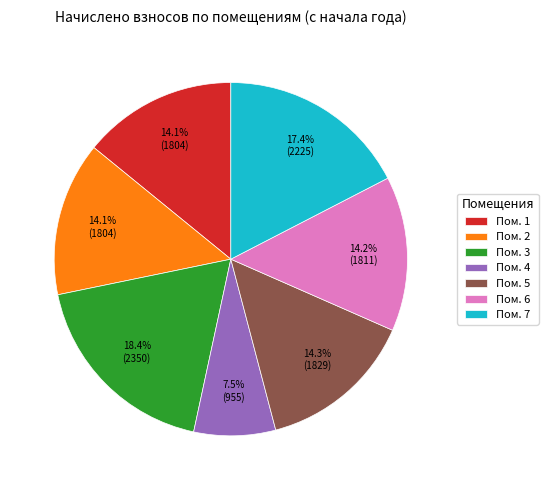

What is the ratio of the value at Пом. 2 to the value at Пом. 5?

1.0